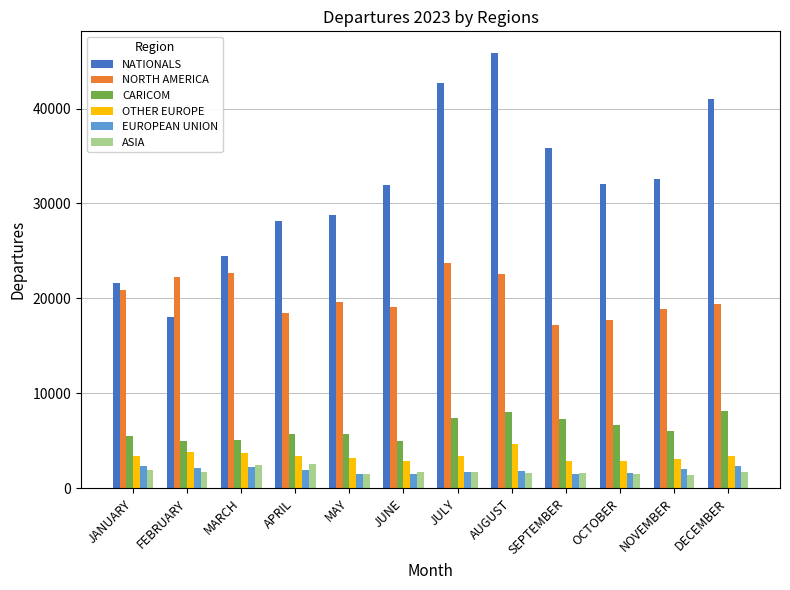

What is the minimum value for OTHER EUROPE?

2824